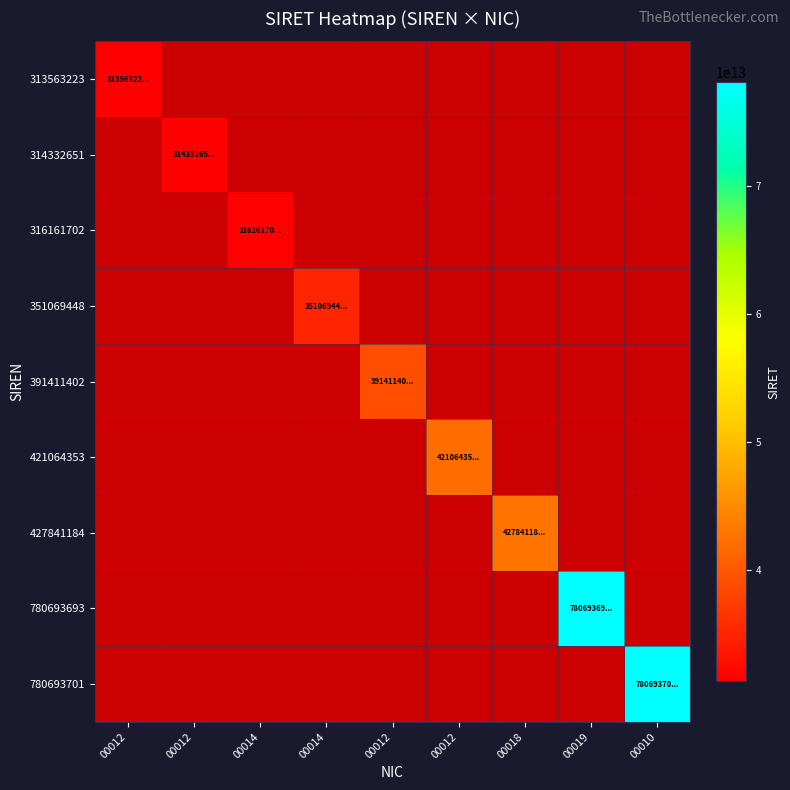

What is the maximum value for 313563223?

31356322300012.0